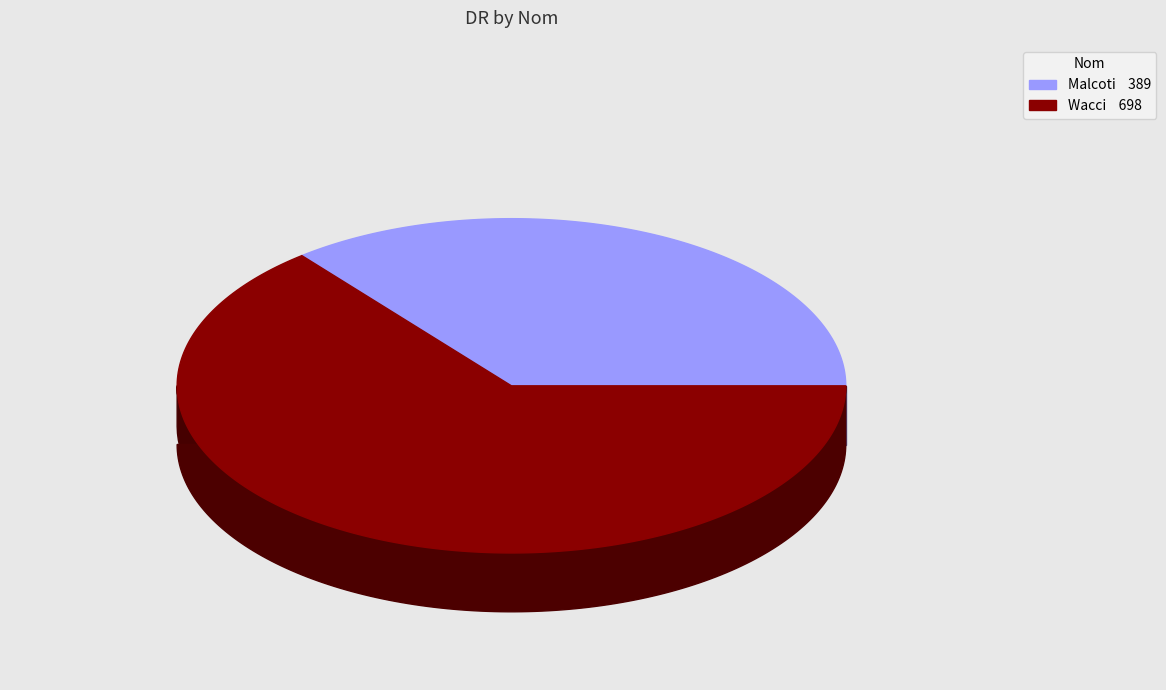

To the nearest percent, what is the difference between the largest and smallest slice percentages?

28%